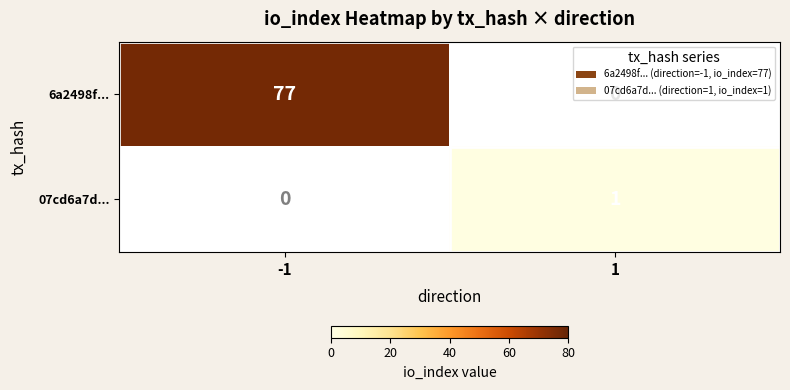

Which series has the widest spread of values?

6a2498f...